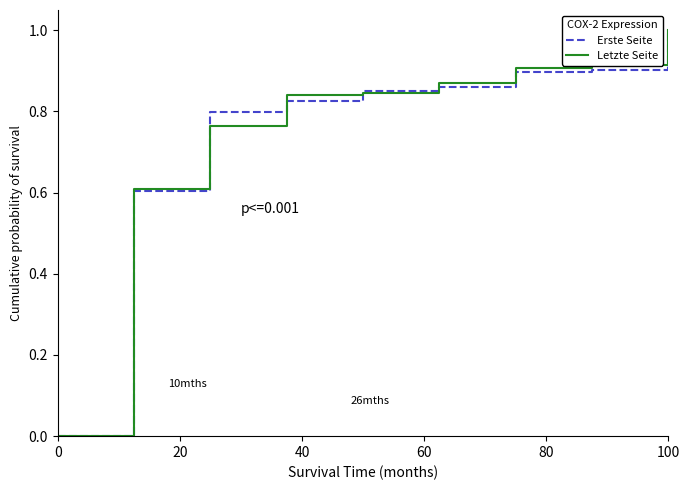

What is the sum of all Erste Seite values?

6.7